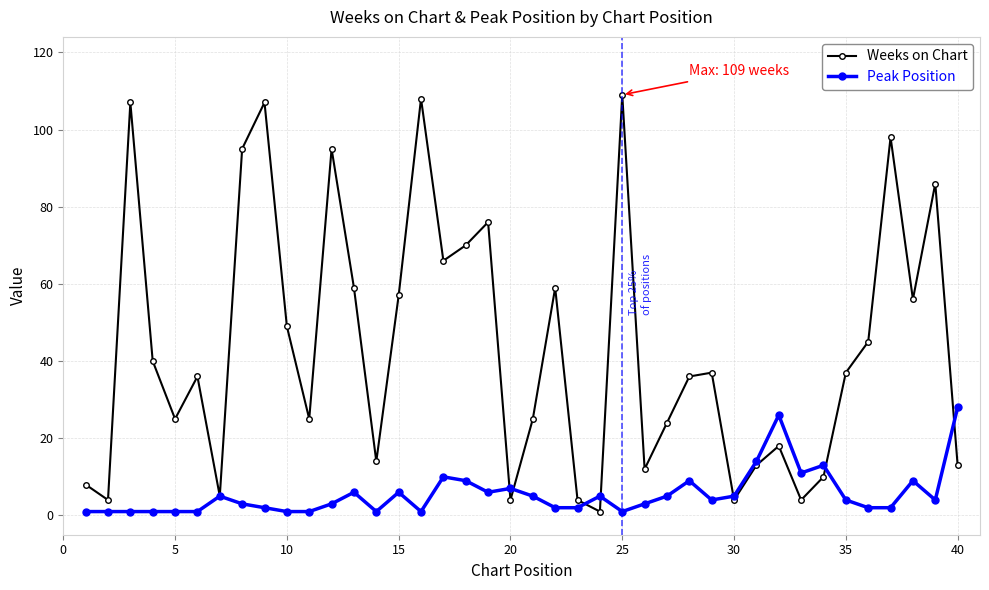

In Weeks on Chart, how many points are lower than both neighbors (excluding endpoints)?

12